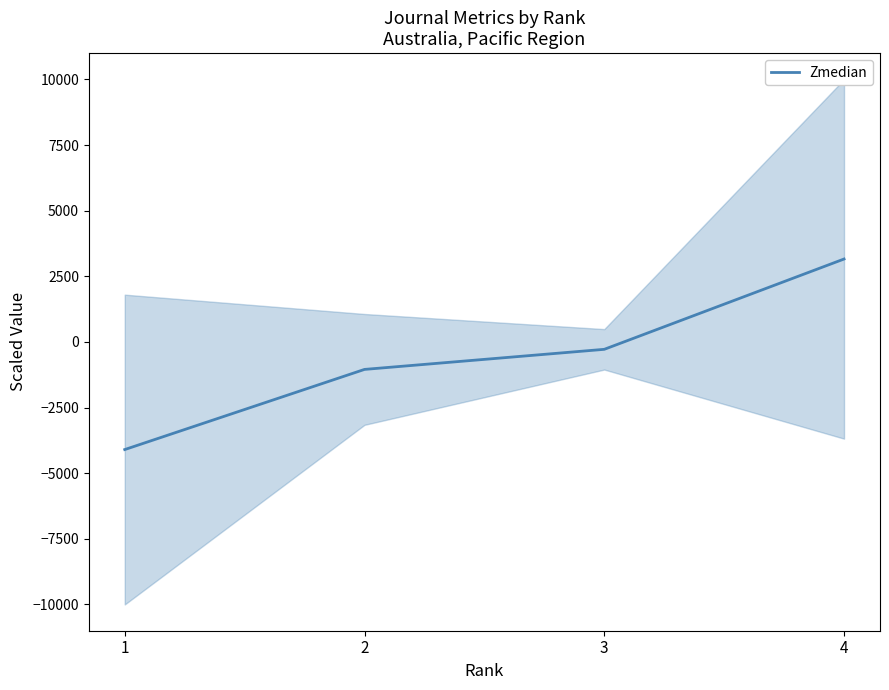

Rank the categories by value from highest to lowest.

4, 3, 2, 1